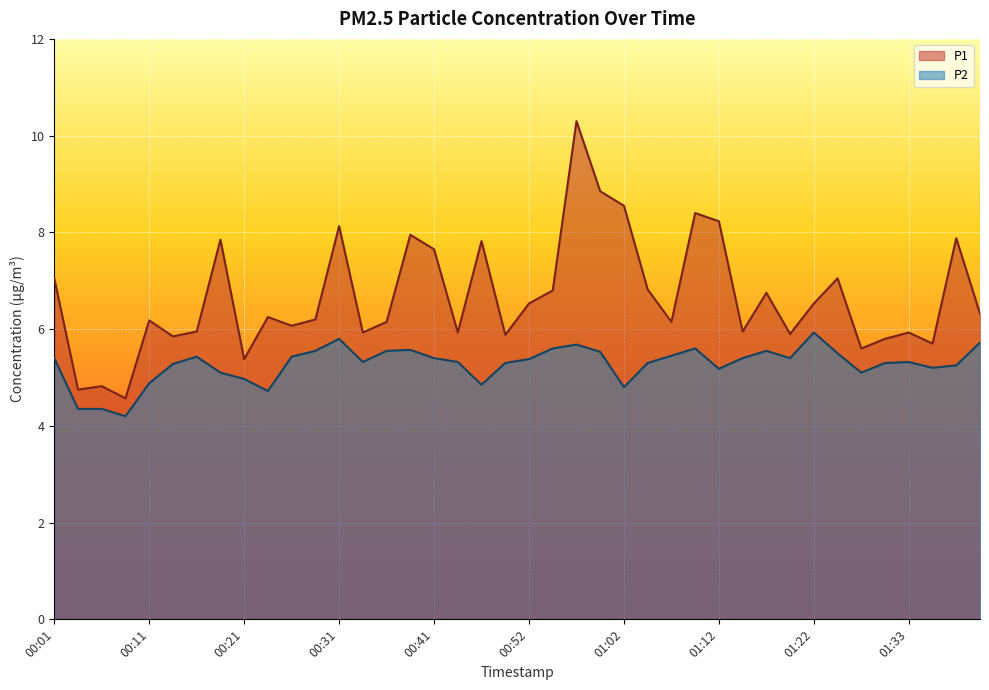

List the series in order of their overall mean, highest first.

P1, P2